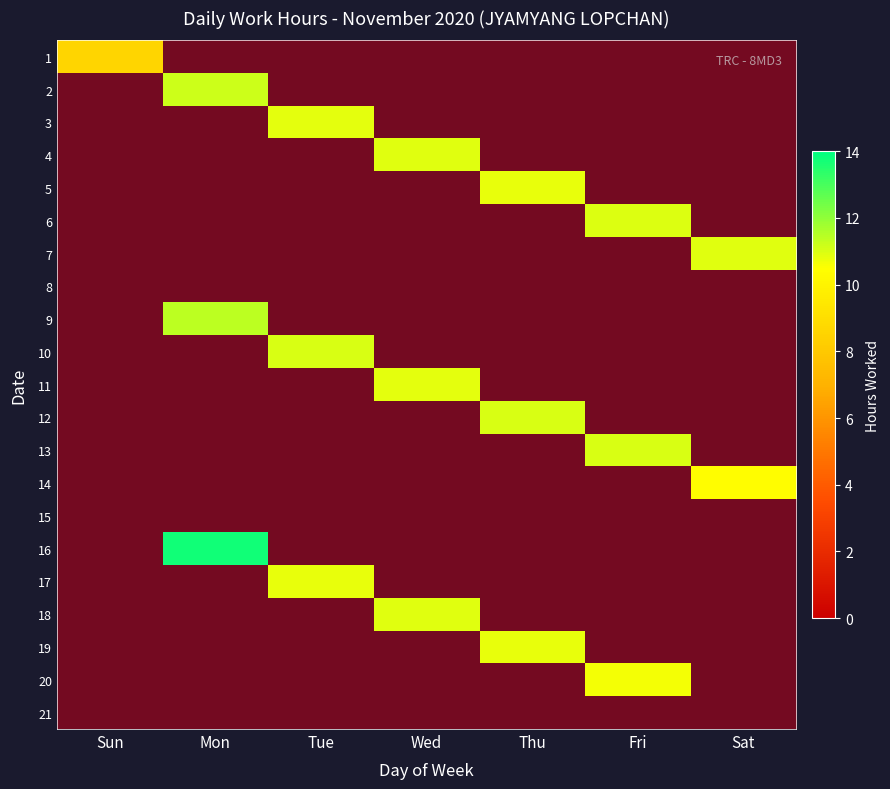

The value of 1 at Fri is 4.9. True or false?

False